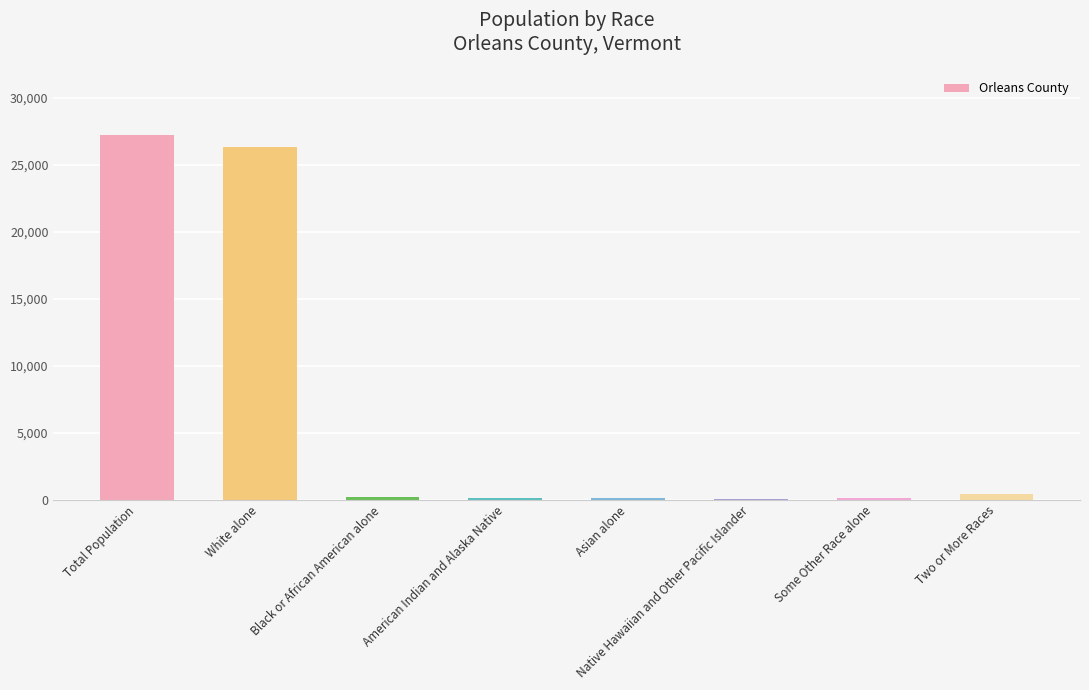

Which has a higher value, White alone or Black or African American alone?

White alone